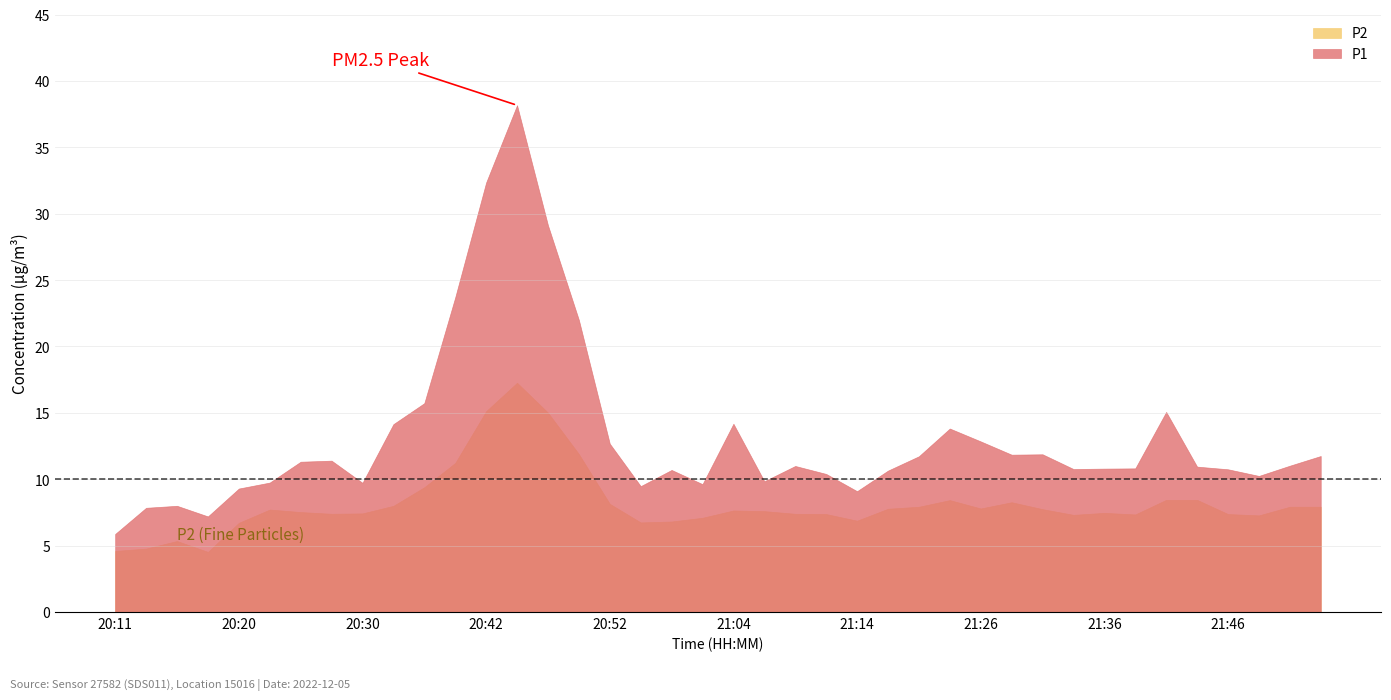

Rank the series by their average value, from highest to lowest.

P1, P2